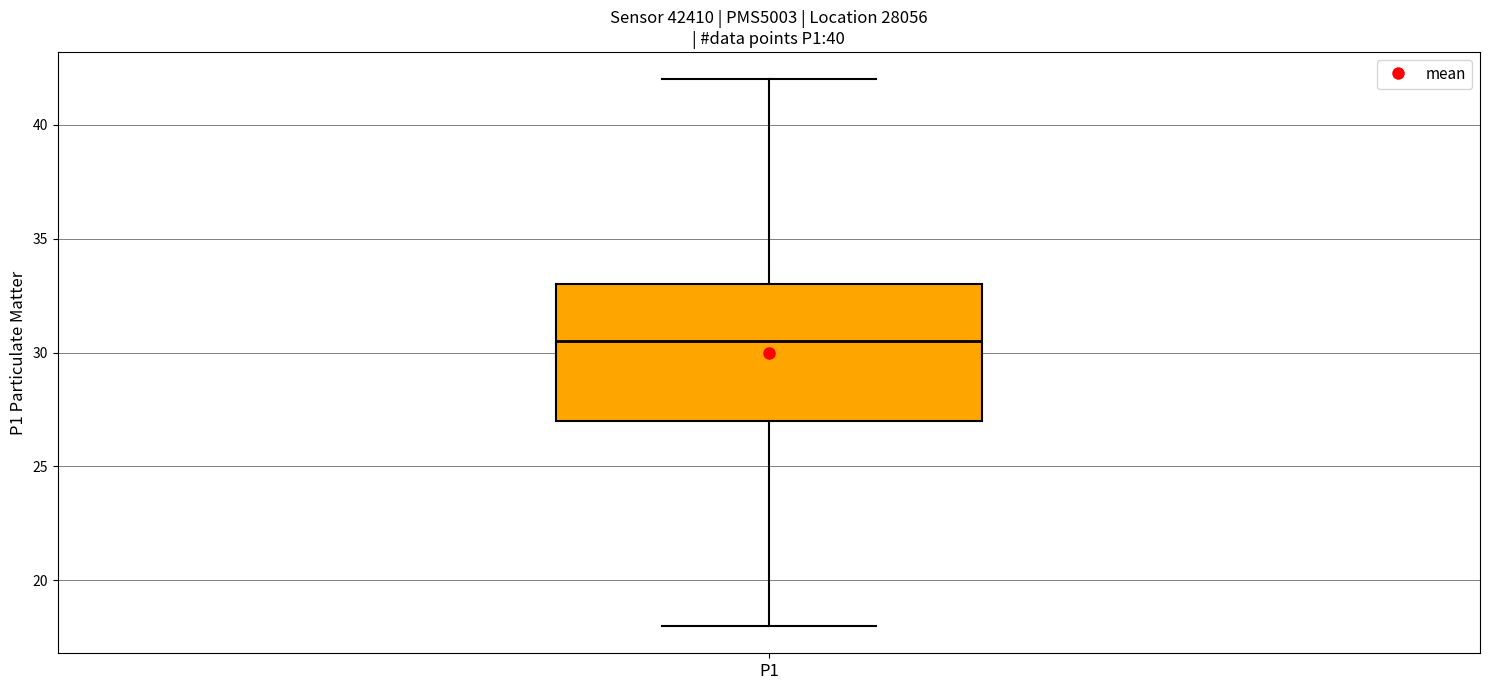

Read this box plot against the y-axis: the position of the median line, the range covered by the box, and the ends of both whiskers. The values are not printed on the chart, so give them approximately, as read against the axis.

median 30.5, box 27.0 to 33.0, whiskers 18.0 to 42.0